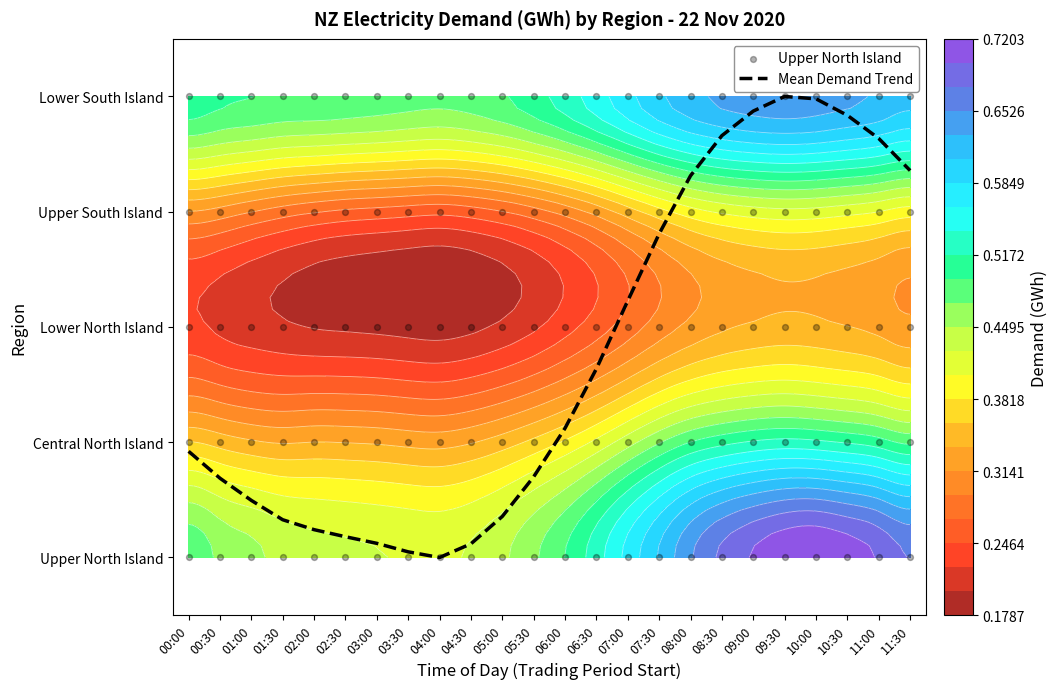

What is the approximate value of Mean Demand Trend at 11:30?

3.4